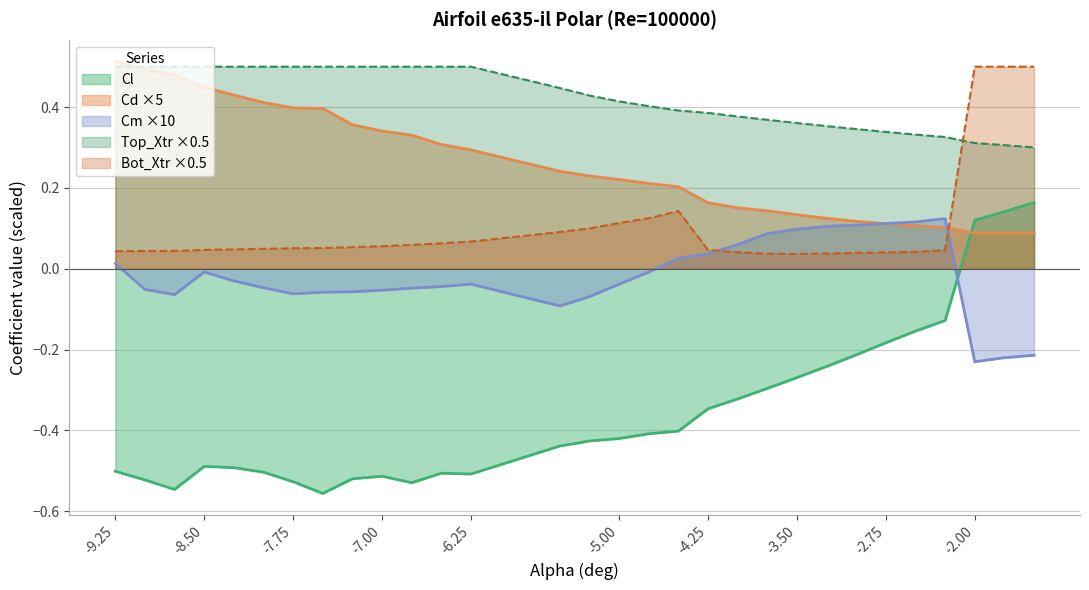

True or false: Top_Xtr ×0.5 and Cm ×10 cross at least once.

False